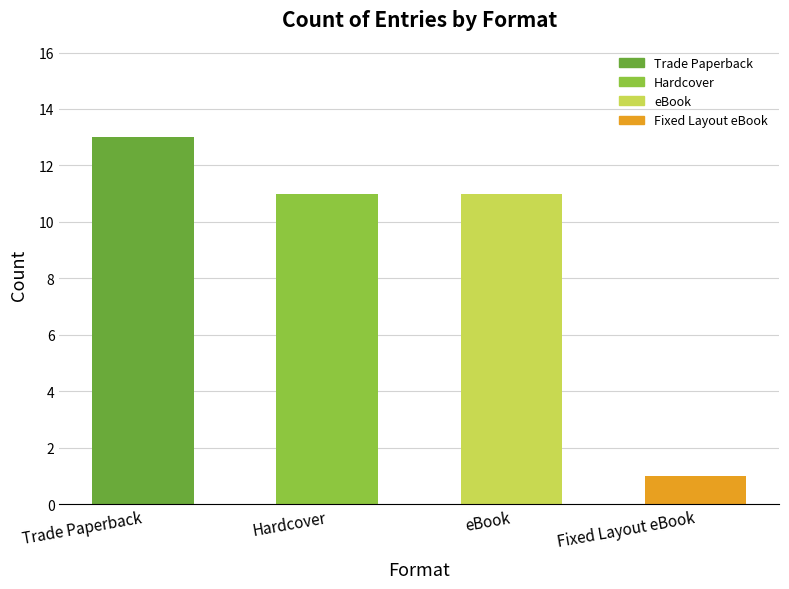

What is the maximum value shown in the chart?

13